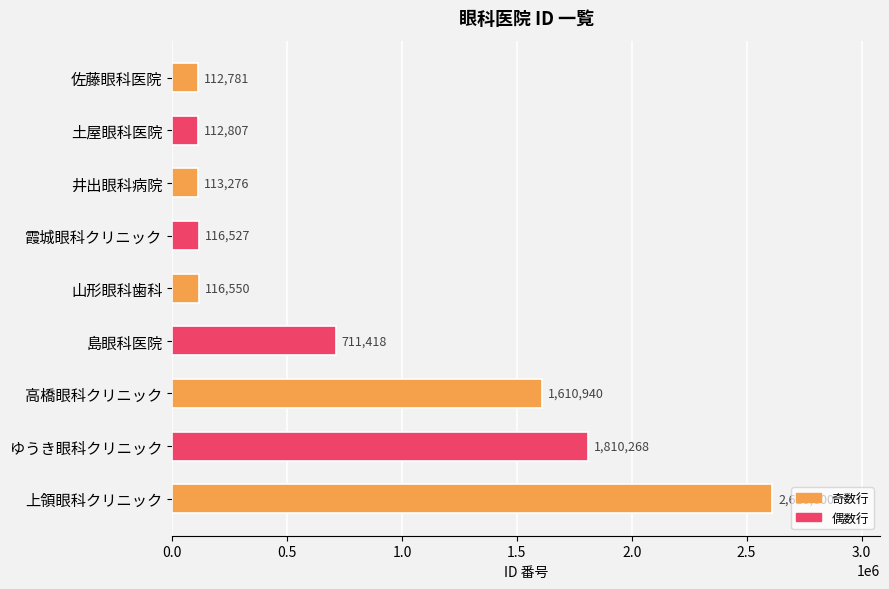

At which label is the value closest to 1361690?

高橋眼科クリニック